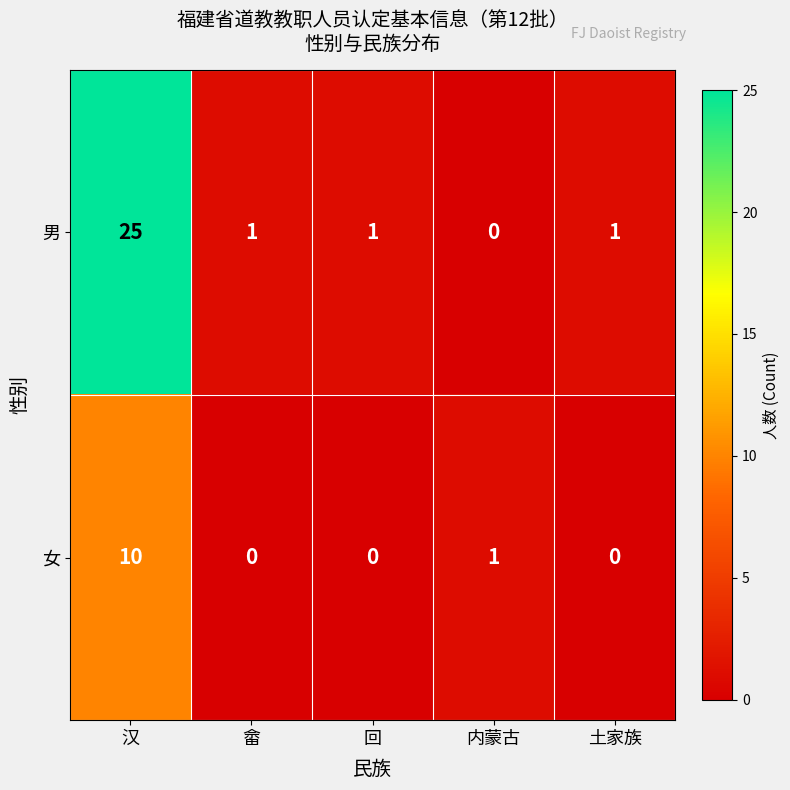

What is the maximum value for 男?

25